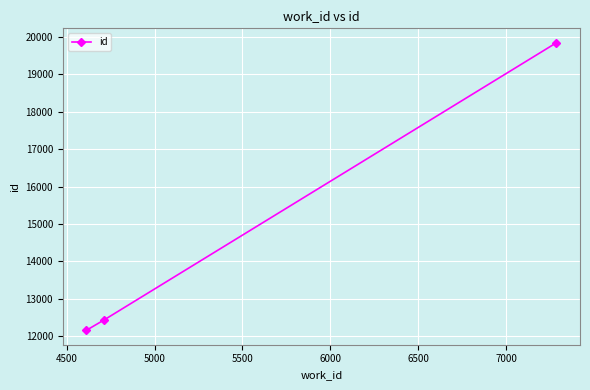

Reading right to left, transcribe all the data shown in this chart.

19844	12430	12155